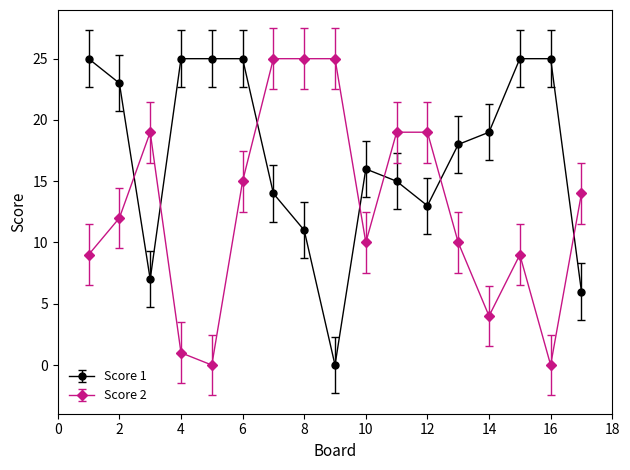

What is the difference between the maximum and minimum values in the Score 2 series?

25